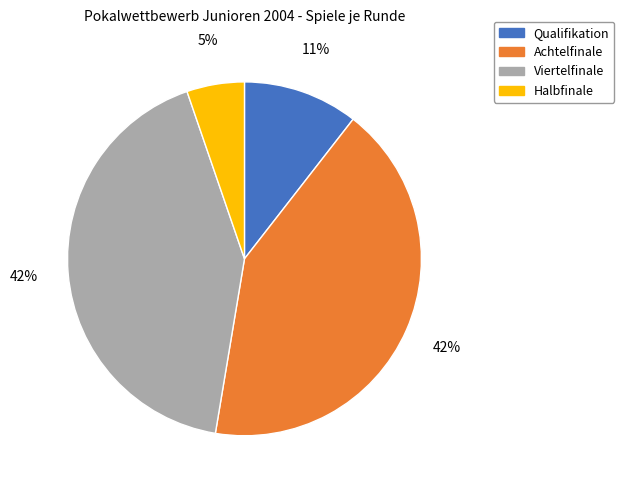

What is the ratio of the value at Viertelfinale to the value at Achtelfinale?

1.0